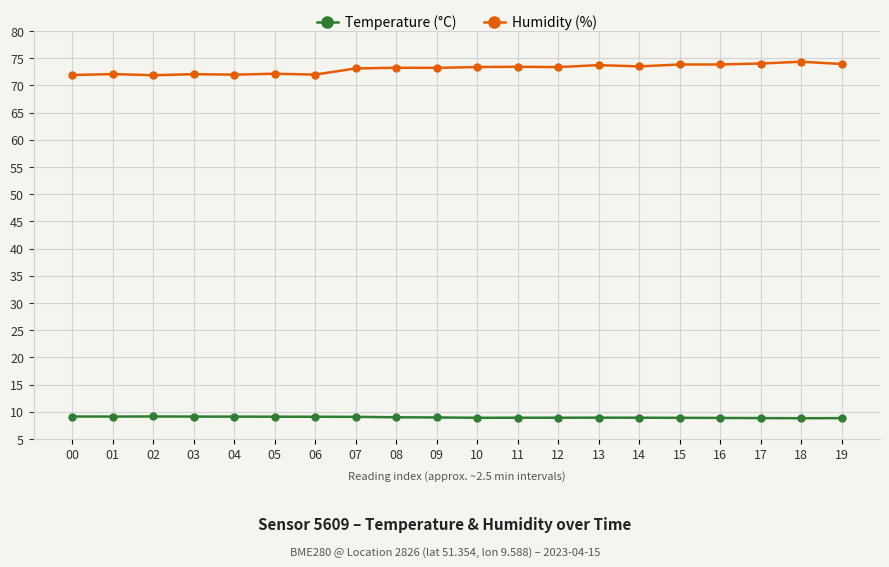

The Humidity (%) series shows 71.9 at 02. True or false?

True